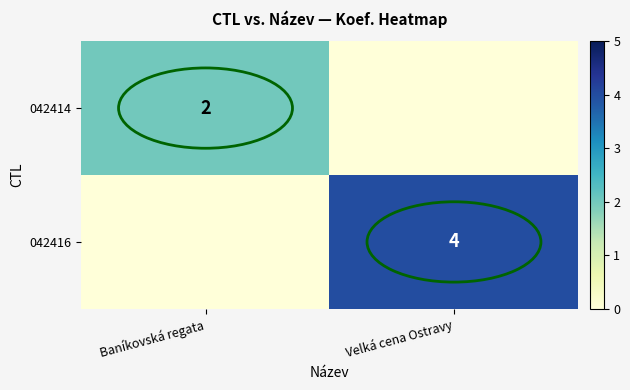

True or false: 042414 has a value of 2 at Baníkovská regata.

True